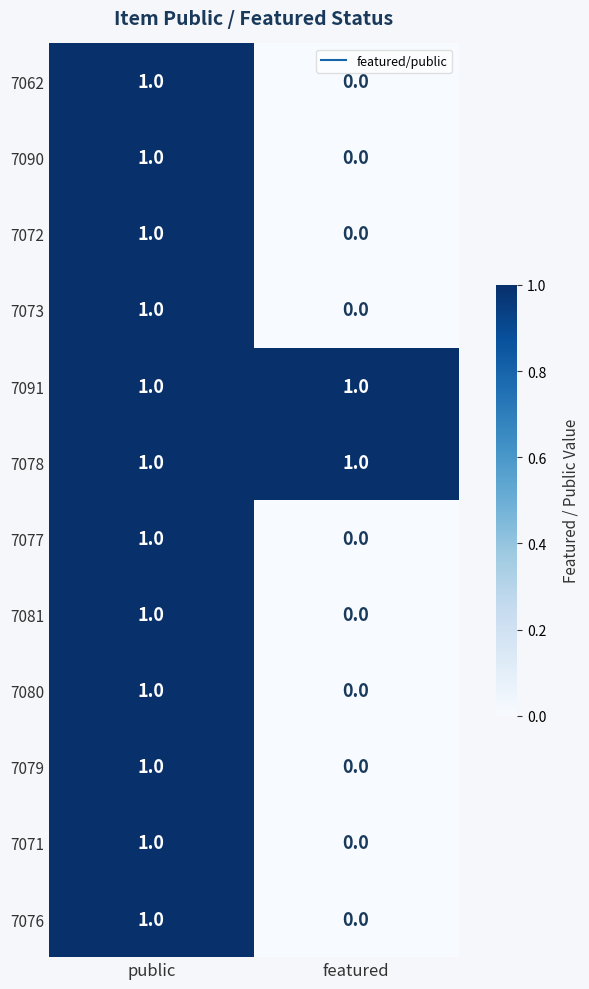

The value of 7071 at featured is 1. True or false?

False